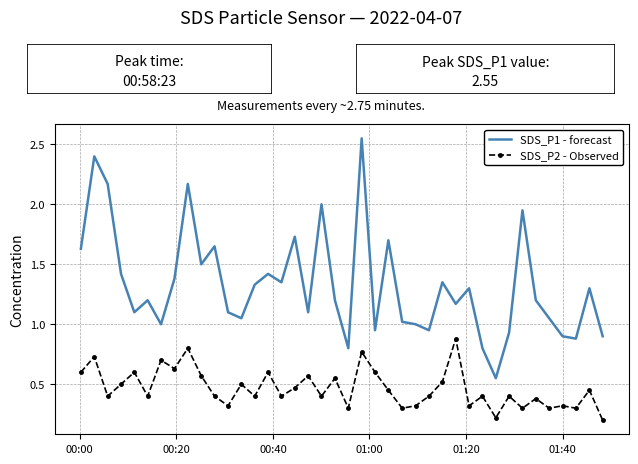

Which series has the largest total across all categories?

SDS_P1 - forecast